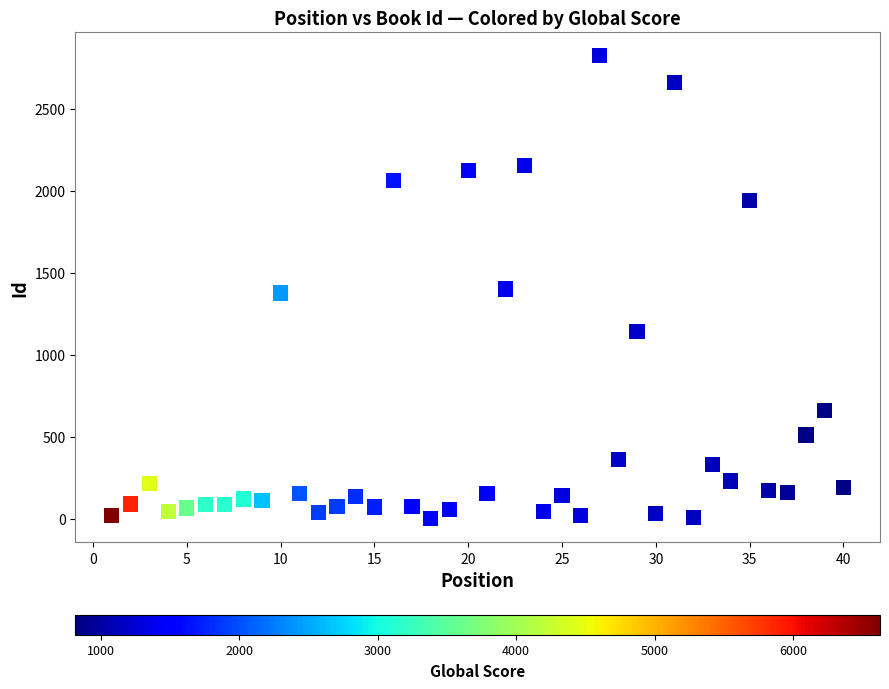

What is the range of Y values (max minus min)?

2825